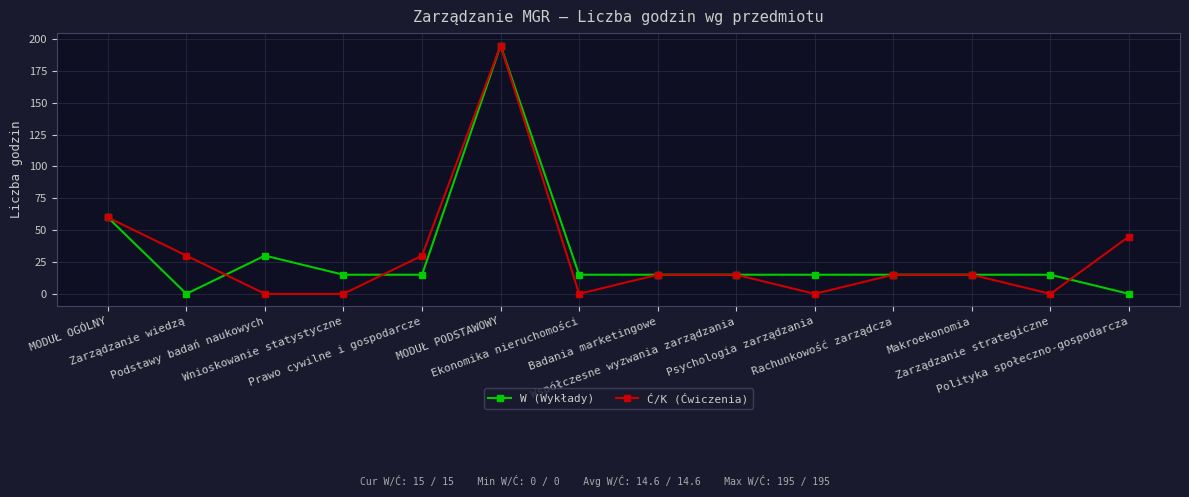

What are all the series names shown in the legend?

W (Wykłady), Ć/K (Ćwiczenia)